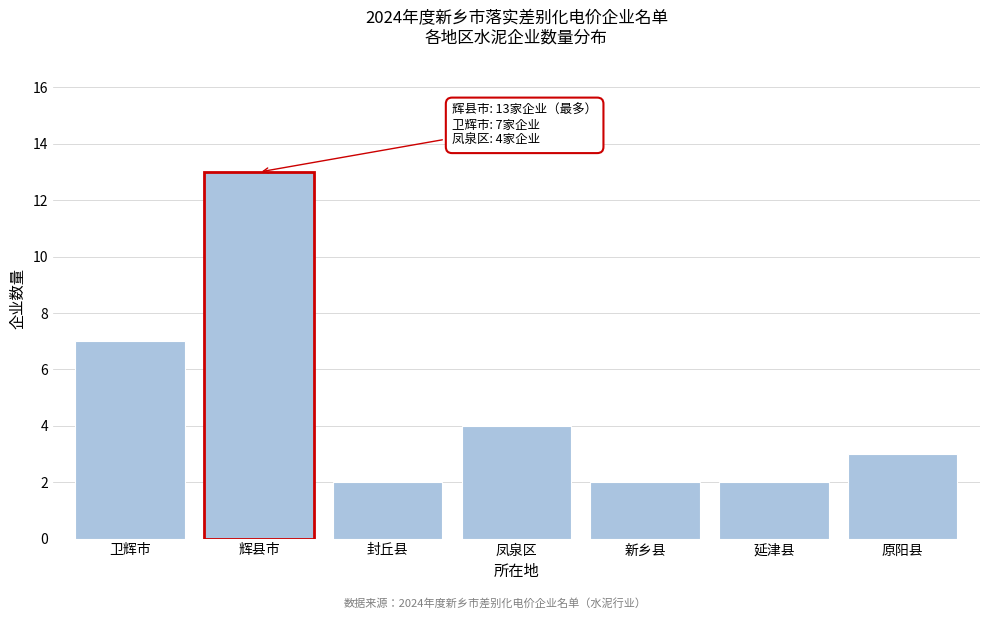

Reading left to right, what are all the values shown in this chart?

卫辉市=7	辉县市=13	封丘县=2	凤泉区=4	新乡县=2	延津县=2	原阳县=3